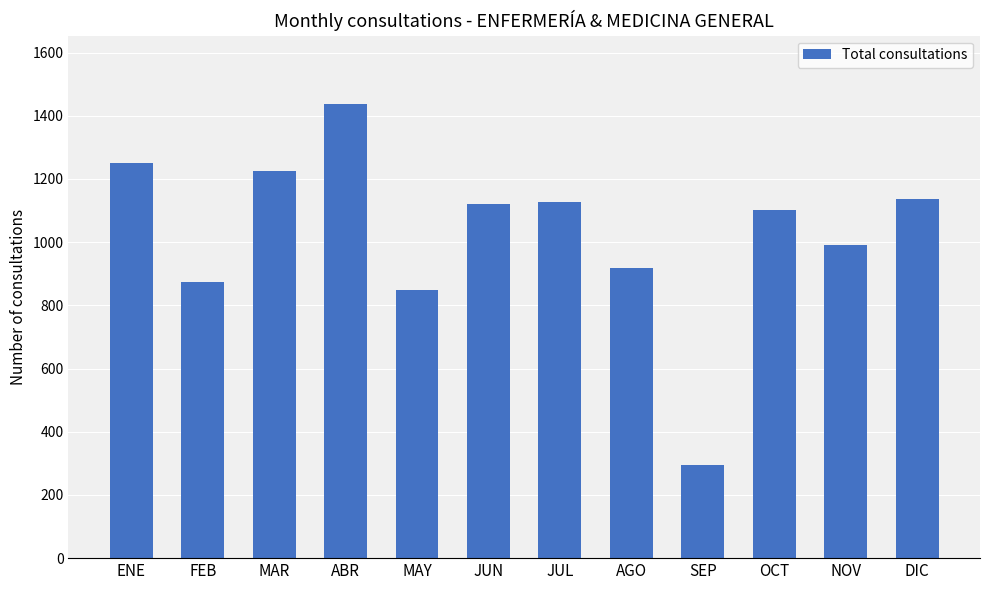

True or false: the data shows 1128 at JUL.

True